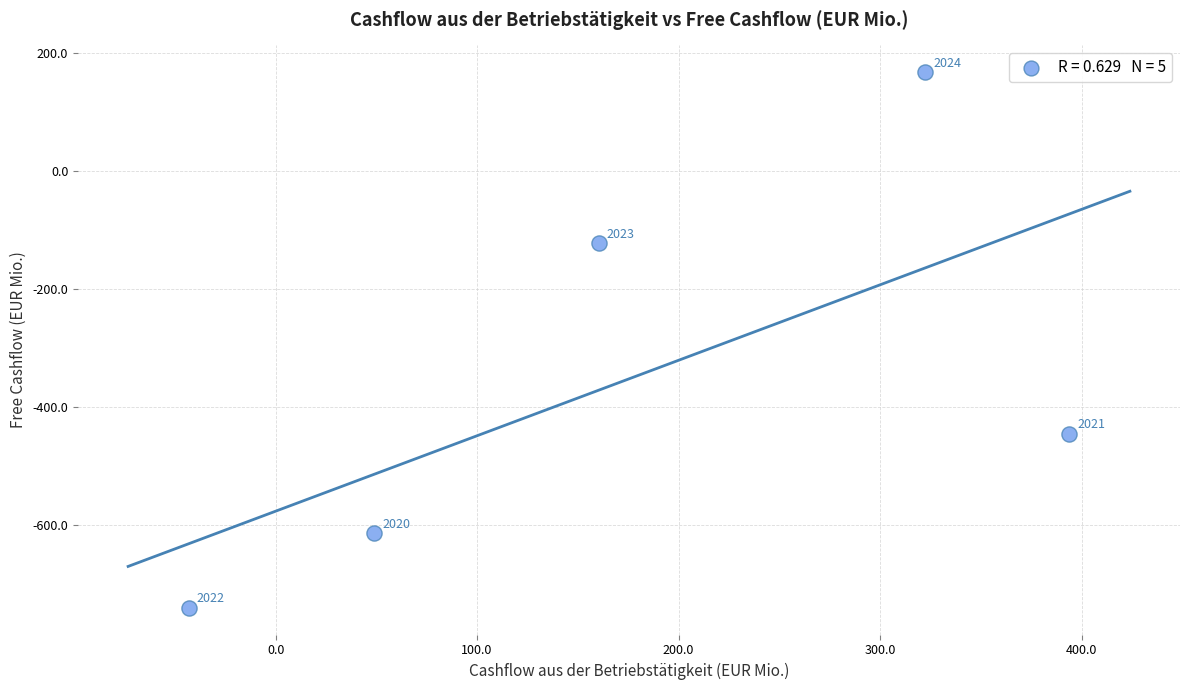

What is the range of X values (max minus min)?

437.2